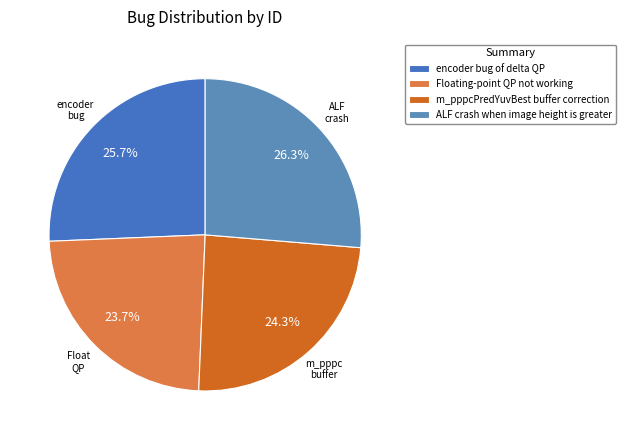

What is the largest slice in the pie chart?

ALF crash when image height is greater